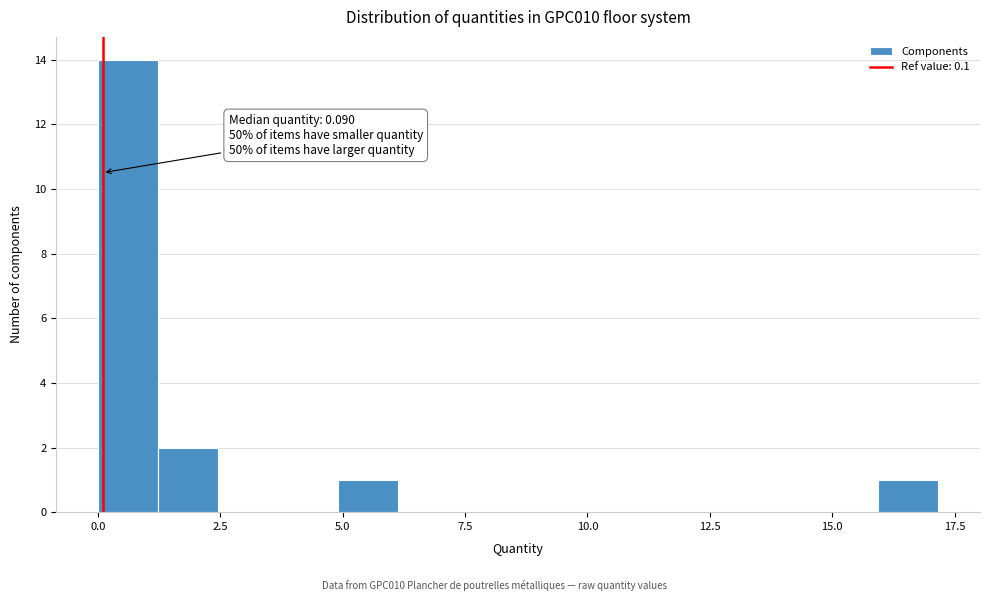

Around what value on the x-axis is the tallest bar? Give the approximate position of its centre, as read against the axis.

0.5